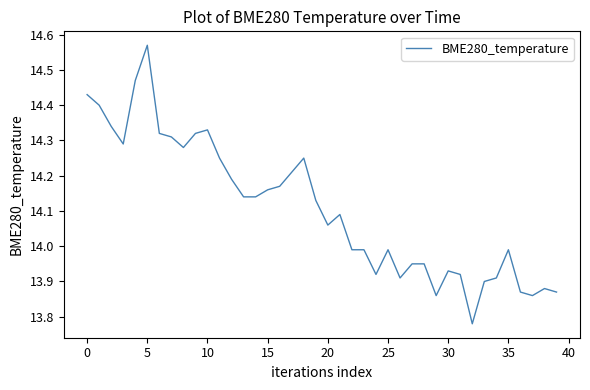

What is the difference between the maximum and minimum values?

0.8